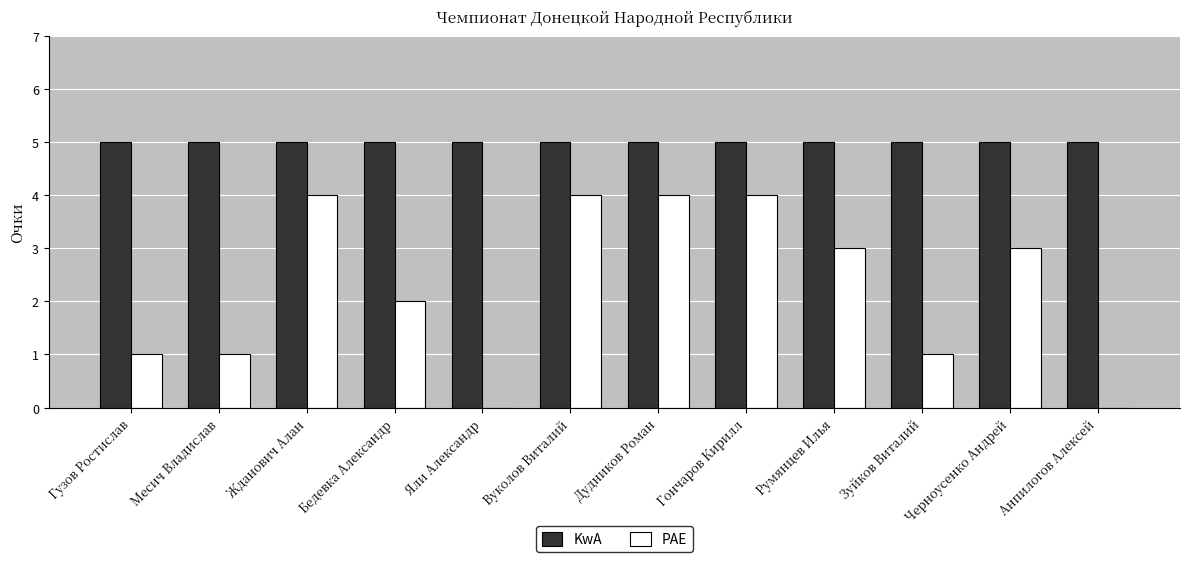

What is the highest value of the KwА series?

5